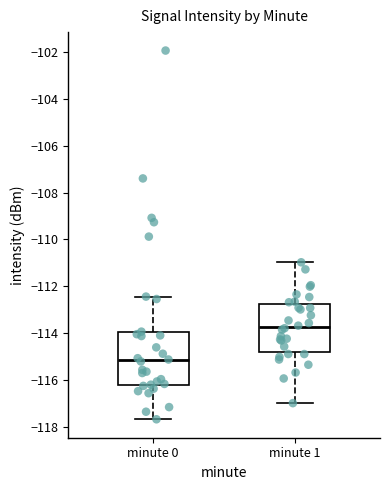

Where does the upper whisker of the box for minute 1 end on the y-axis? The values are not printed on the chart, so give them approximately, as read against the axis.

-111.0